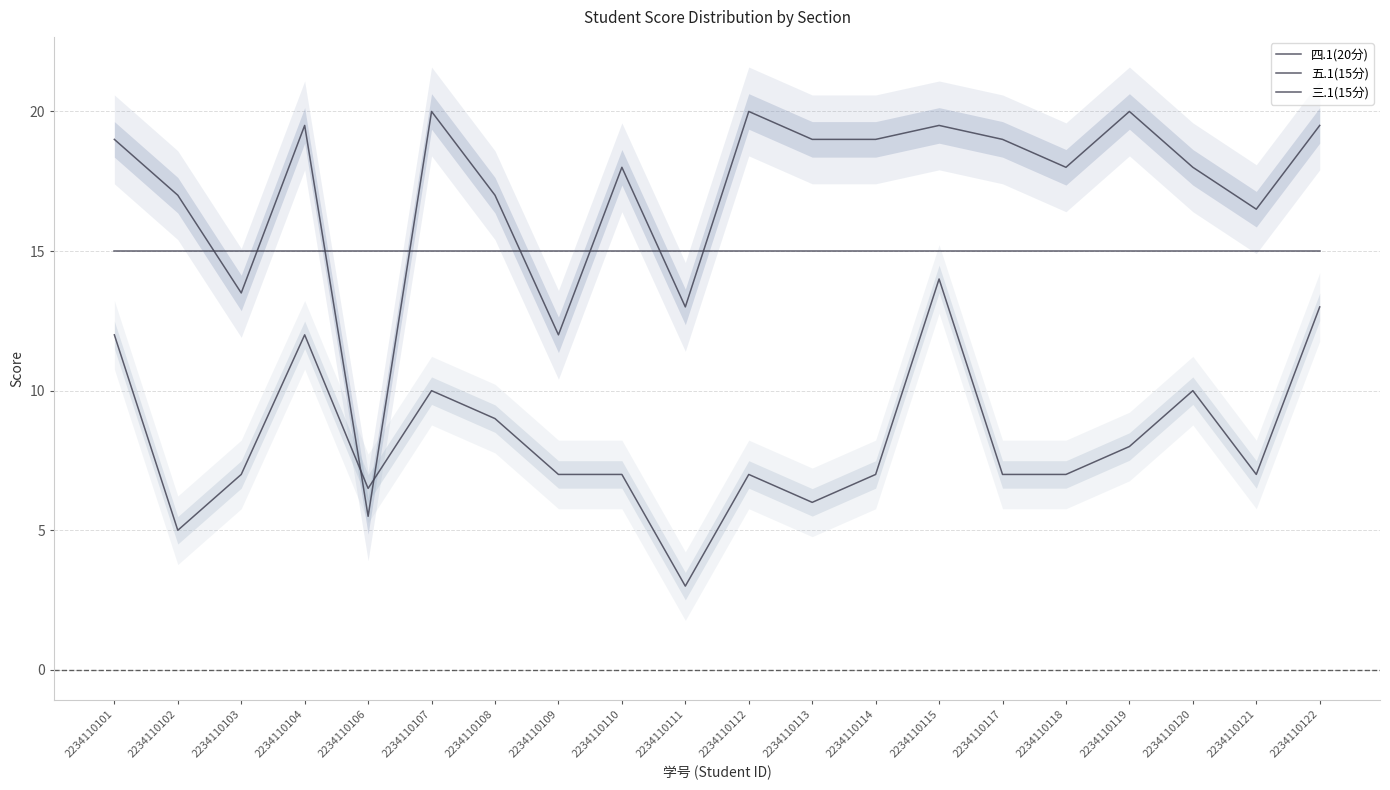

True or false: 三.1(15分) and 五.1(15分) cross at least once.

False